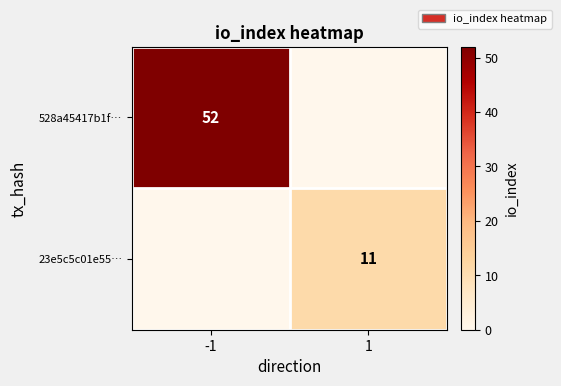

What is the spread (max minus min) of values at -1?

52